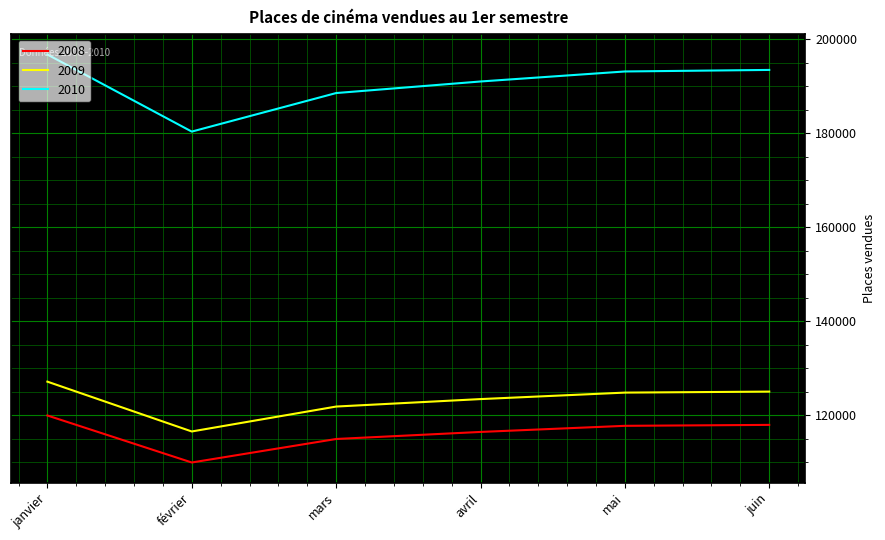

What is the difference between the 2009 values at janvier and avril?

3710